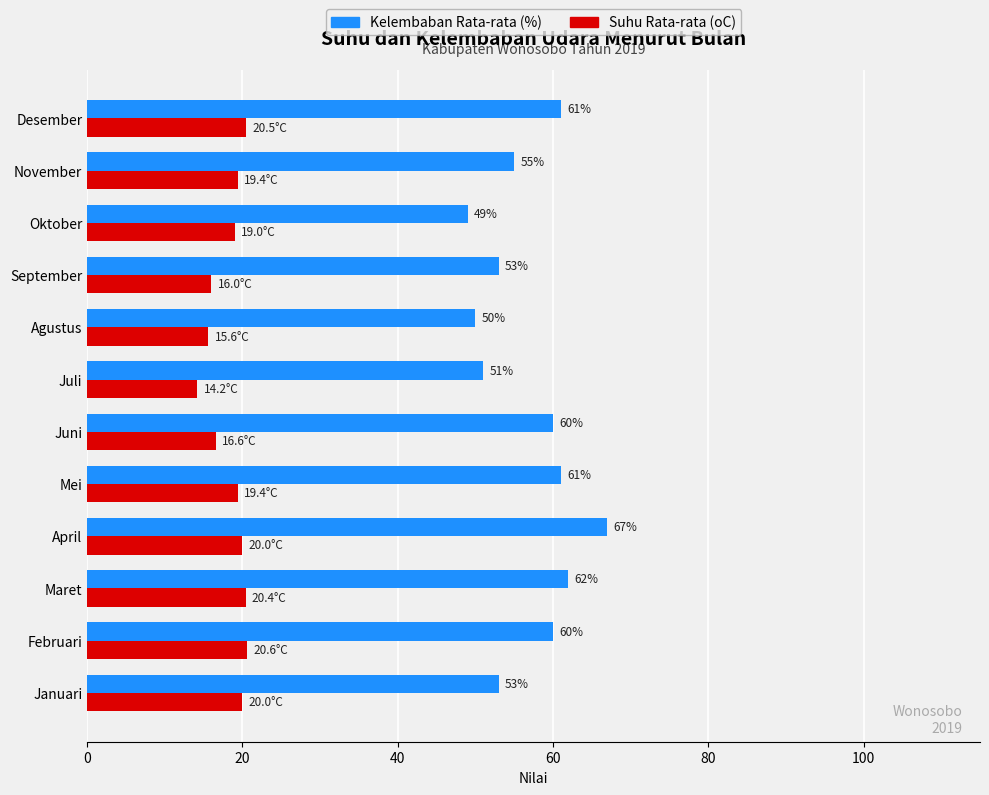

List the series in order of their overall mean, lowest first.

Suhu Rata-rata (oC), Kelembaban Rata-rata (%)